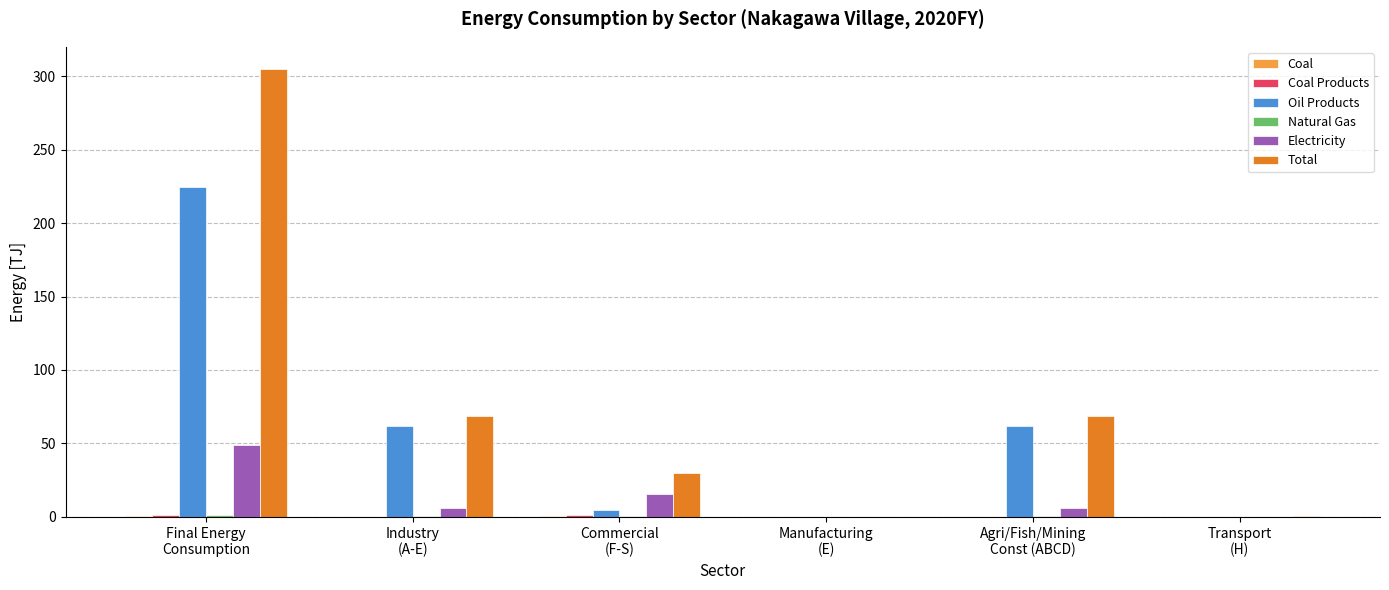

How many series are shown in this chart?

6